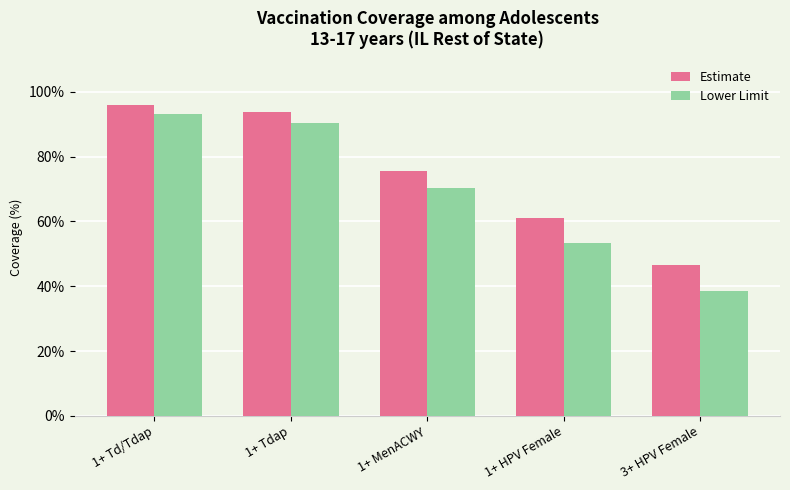

At how many categories does at least one series exceed 54?

4